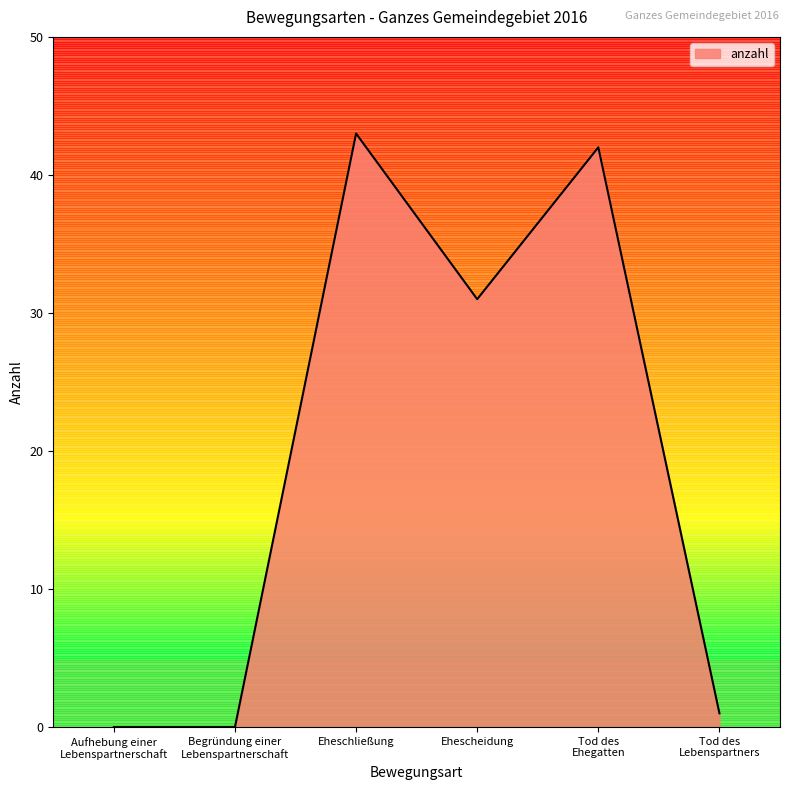

Approximately how many times larger is the value at Tod des
Ehegatten compared to Eheschließung?

1.0